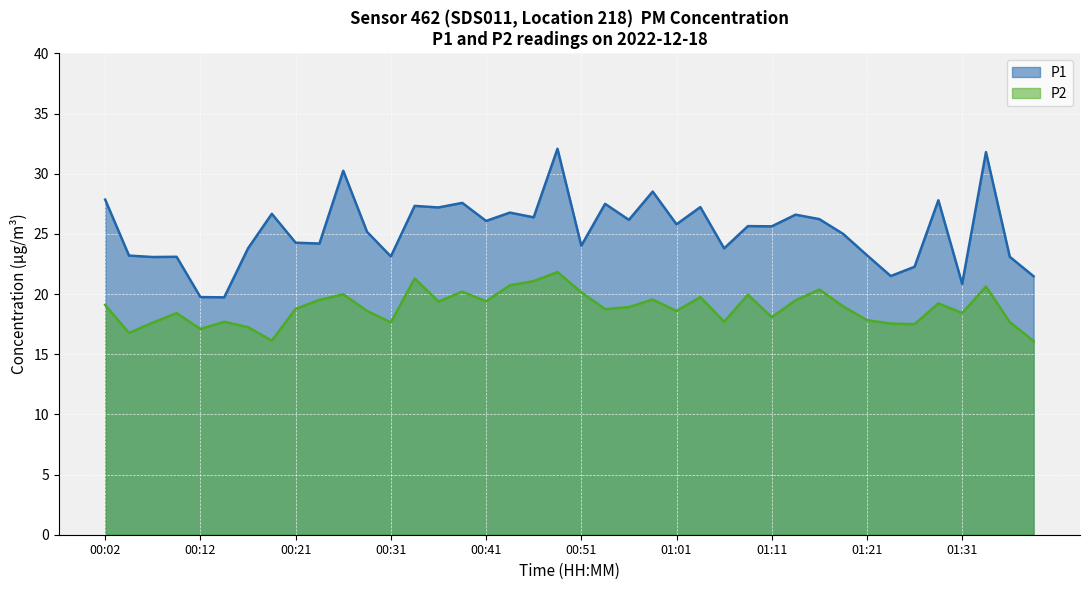

True or false: P2 and P1 intersect in this chart.

False